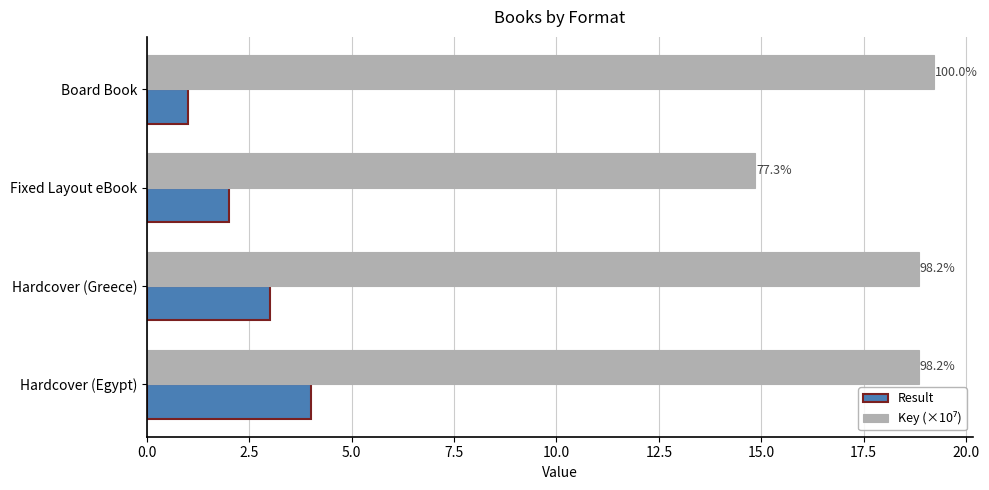

Reading left to right, transcribe all the data shown in this chart.

Result: 1.0	2.0	3.0	4.0
Key (×10⁷): 19.2	14.9	18.9	18.9